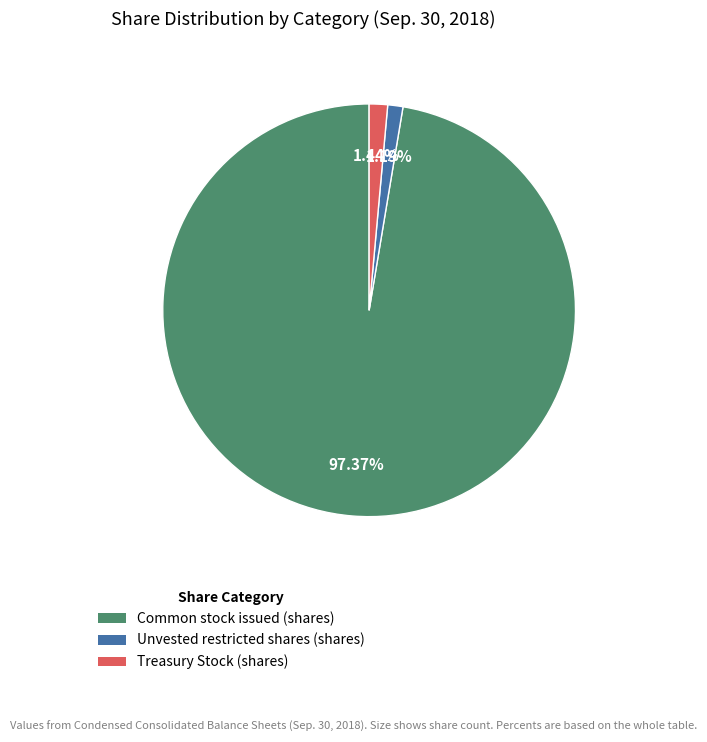

How many segments does this pie chart have?

3